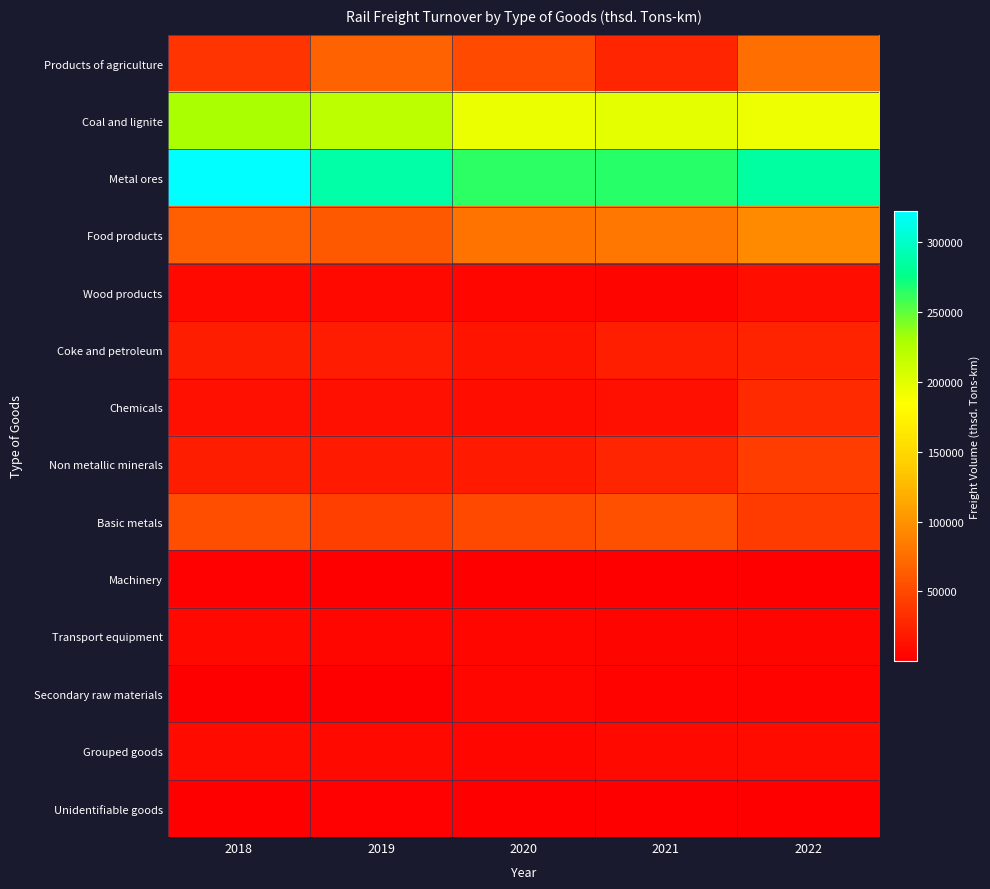

Reading left to right, what are all the values shown in this chart?

Products of agriculture: 2018=36317.2	2019=67955.0	2020=51847.5	2021=25745.8	2022=75618.3
Coal and lignite: 2018=229444.9	2019=219970.2	2020=194826.7	2021=198330.6	2022=193640.3
Metal ores: 2018=322066.1	2019=287681.0	2020=263244.5	2021=265158.8	2022=285489.7
Food products: 2018=65265.3	2019=61975.7	2020=79170.4	2021=81966.2	2022=94596.7
Wood products: 2018=7577.1	2019=7168.7	2020=5952.1	2021=4863.7	2022=11575.5
Coke and petroleum: 2018=20902.8	2019=19550.7	2020=14961.7	2021=22209.4	2022=25026.9
Chemicals: 2018=12281.9	2019=12249.9	2020=11437.2	2021=11961.1	2022=29533.8
Non metallic minerals: 2018=20838.7	2019=18393.7	2020=18968.3	2021=26686.9	2022=42614.4
Basic metals: 2018=53403.6	2019=43949.5	2020=50176.2	2021=54726.2	2022=41930.2
Machinery: 2018=2054.0	2019=1631.1	2020=491.2	2021=1658.2	2022=1008.9
Transport equipment: 2018=7933.6	2019=6626.2	2020=5968.1	2021=4984.4	2022=4313.3
Secondary raw materials: 2018=930.0	2019=1501.9	2020=5803.0	2021=3125.1	2022=3296.1
Grouped goods: 2018=8297.1	2019=7421.6	2020=6180.7	2021=7665.2	2022=8494.5
Unidentifiable goods: 2018=1185.1	2019=1843.7	2020=1350.8	2021=1433.1	2022=1639.8